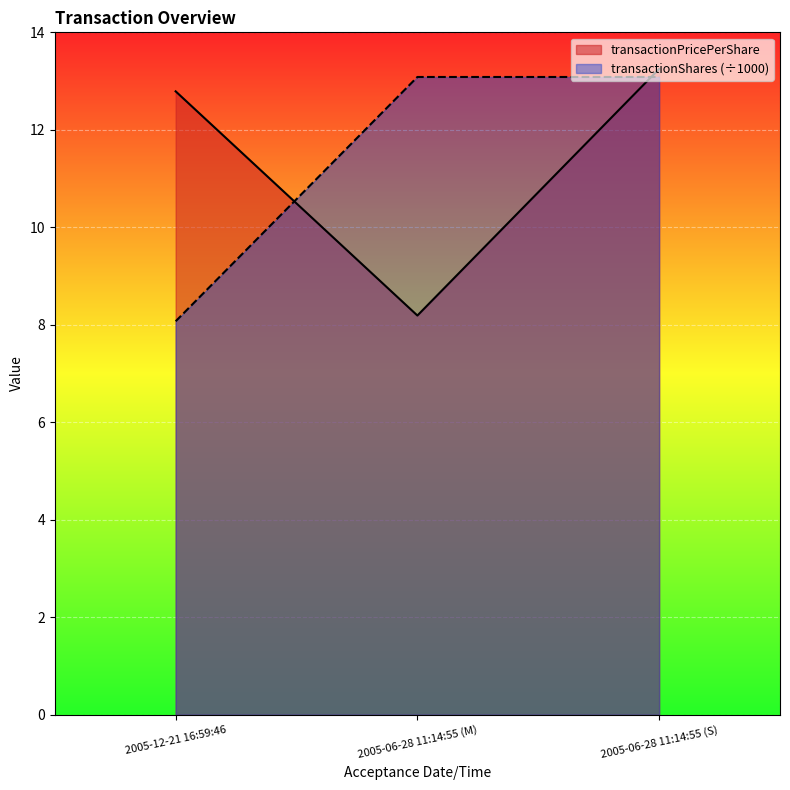

What is the difference between the highest and lowest values at 2005-06-28 11:14:55 (M)?

4.9